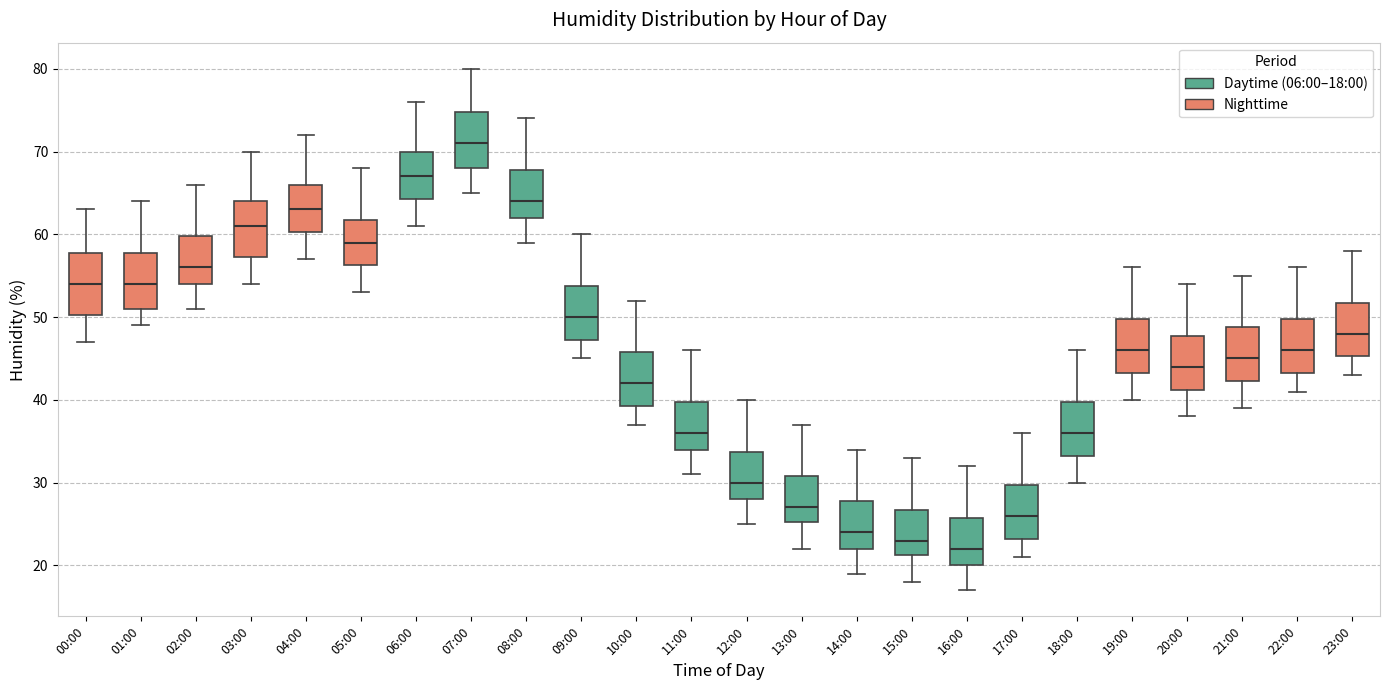

Reading left to right, transcribe this box plot: for each box, give where its median line is, the range the box spans, and where its two whiskers end, as read against the y-axis. The values are not printed on the chart, so give them approximately, as read against the axis.

00:00: median 54, box 50 to 58, whiskers 47 to 63
01:00: median 54, box 51 to 58, whiskers 49 to 64
02:00: median 56, box 54 to 60, whiskers 51 to 66
03:00: median 61, box 57 to 64, whiskers 54 to 70
04:00: median 63, box 60 to 66, whiskers 57 to 72
05:00: median 59, box 56 to 62, whiskers 53 to 68
06:00: median 67, box 64 to 70, whiskers 61 to 76
07:00: median 71, box 68 to 75, whiskers 65 to 80
08:00: median 64, box 62 to 68, whiskers 59 to 74
09:00: median 50, box 47 to 54, whiskers 45 to 60
10:00: median 42, box 39 to 46, whiskers 37 to 52
11:00: median 36, box 34 to 40, whiskers 31 to 46
12:00: median 30, box 28 to 34, whiskers 25 to 40
13:00: median 27, box 25 to 31, whiskers 22 to 37
14:00: median 24, box 22 to 28, whiskers 19 to 34
15:00: median 23, box 21 to 27, whiskers 18 to 33
16:00: median 22, box 20 to 26, whiskers 17 to 32
17:00: median 26, box 23 to 30, whiskers 21 to 36
18:00: median 36, box 33 to 40, whiskers 30 to 46
19:00: median 46, box 43 to 50, whiskers 40 to 56
20:00: median 44, box 41 to 48, whiskers 38 to 54
21:00: median 45, box 42 to 49, whiskers 39 to 55
22:00: median 46, box 43 to 50, whiskers 41 to 56
23:00: median 48, box 45 to 52, whiskers 43 to 58